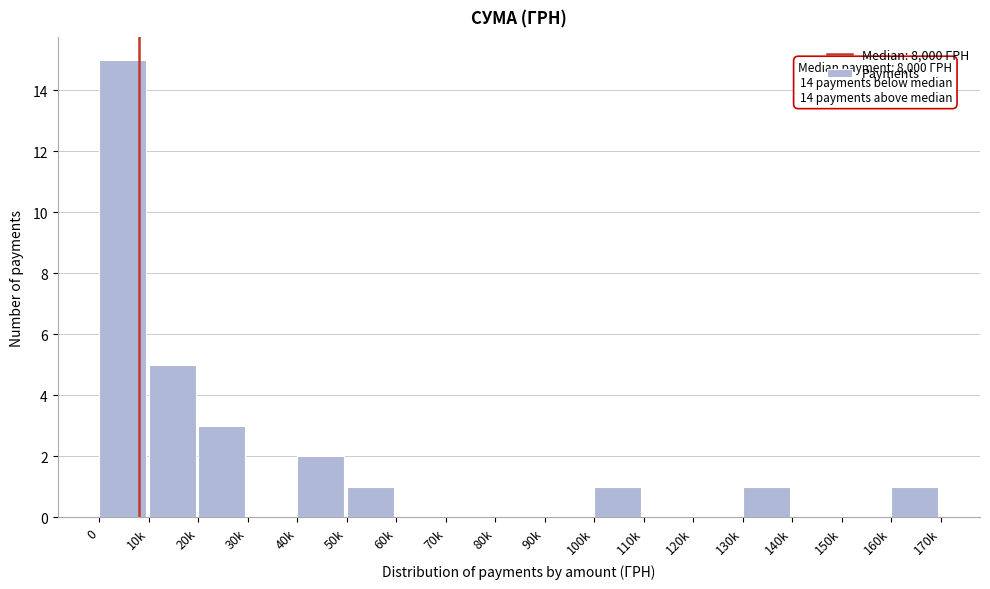

Reading left to right, transcribe all the data shown in this chart.

0=15	10k=5	20k=3	30k=0	40k=2	50k=1	60k=0	70k=0	80k=0	90k=0	100k=1	110k=0	120k=0	130k=1	140k=0	150k=0	160k=1